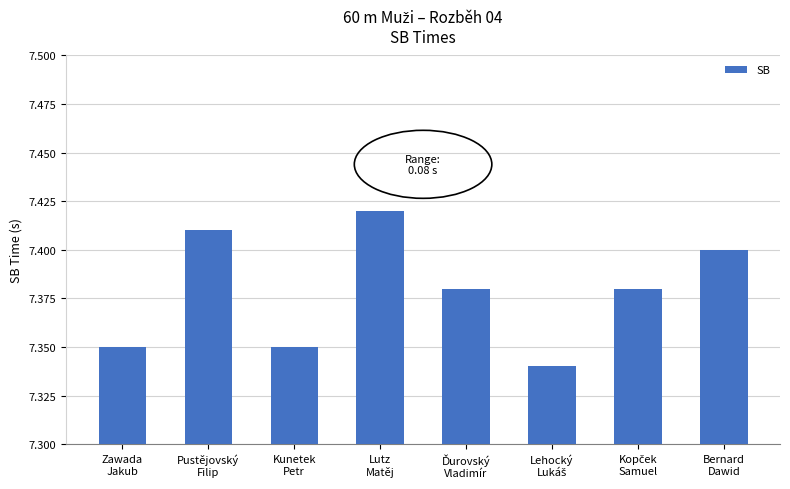

How many values are between 7 and 8?

8